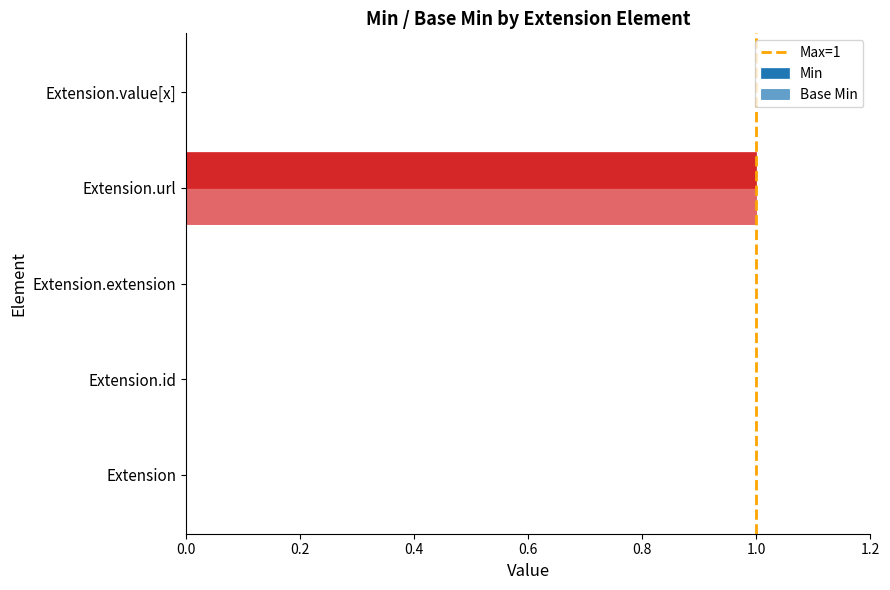

How many bars are there in each group?

2